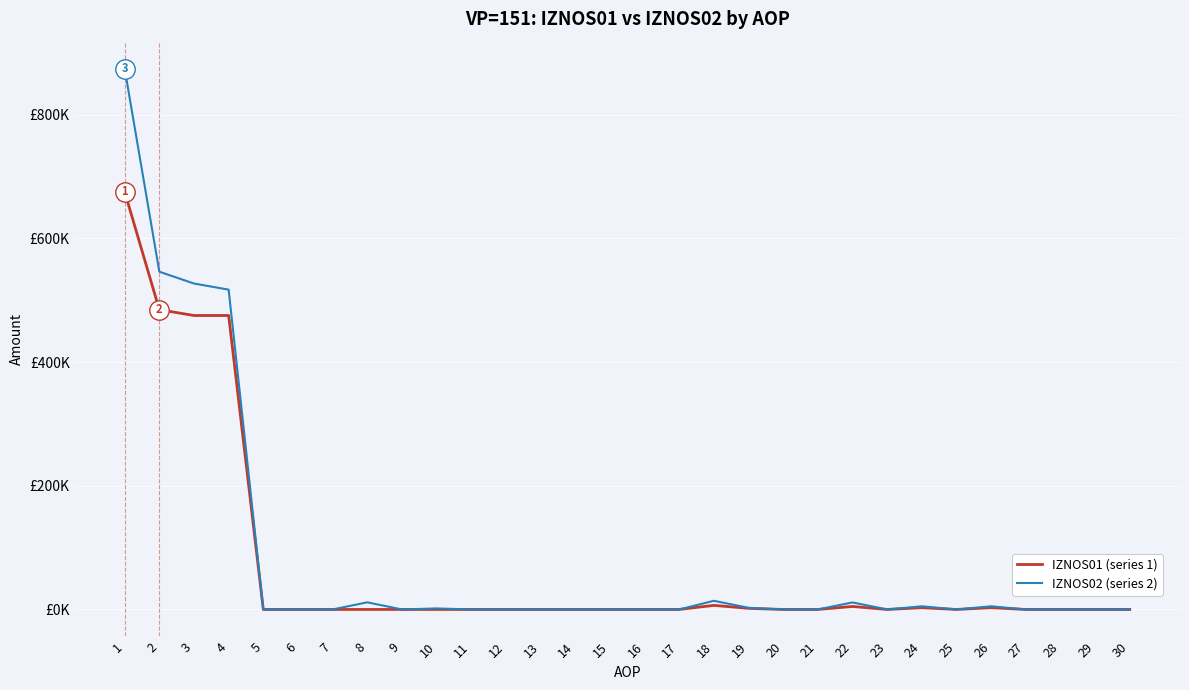

At how many categories does at least one series exceed 864221?

1